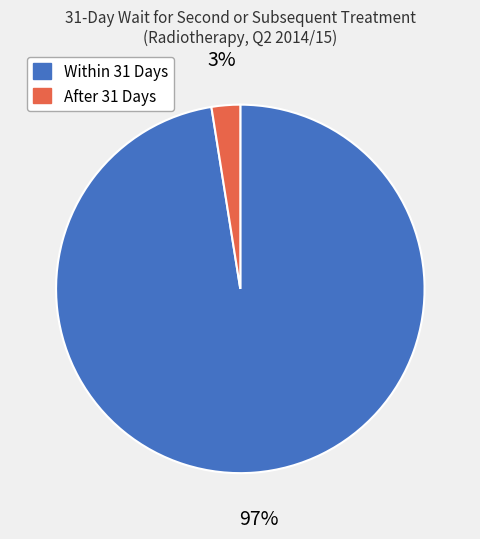

To the nearest percent, what is the combined percentage of After 31 Days and Within 31 Days?

100%